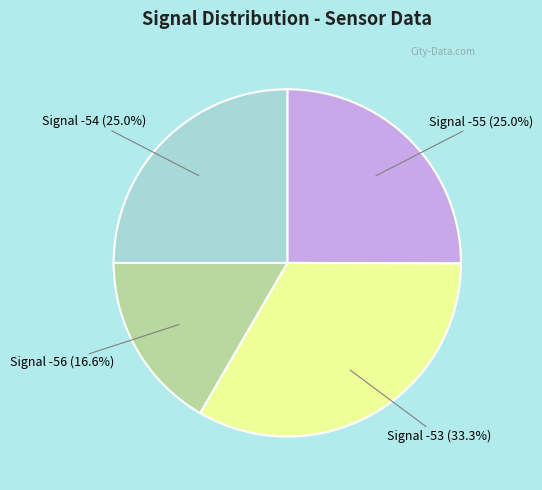

How many slices are in this pie chart?

4